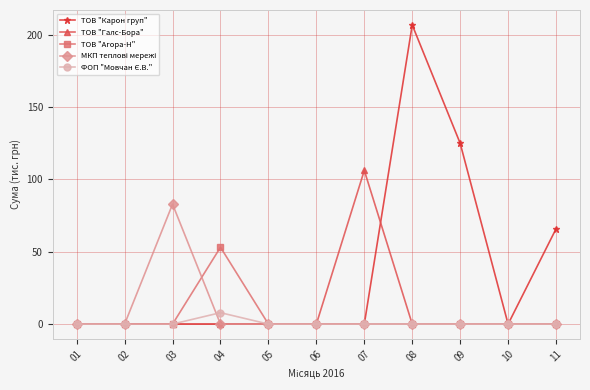

What is the maximum value shown in the chart?

206.6